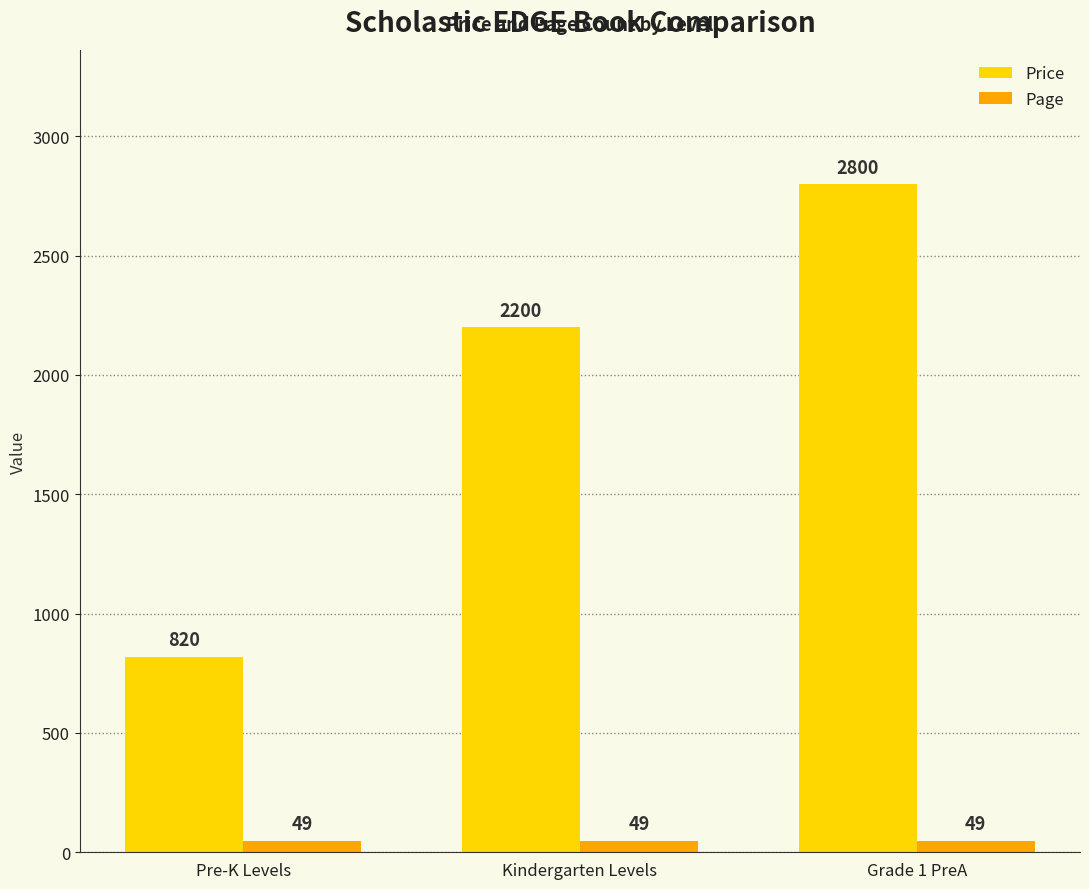

What is the average value of the Price series?

1940